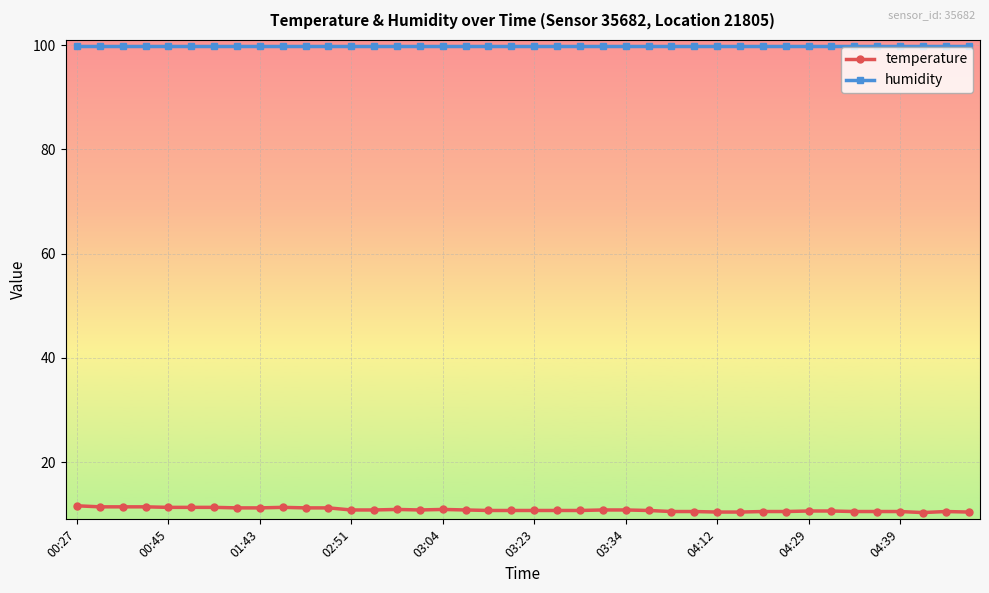

Which series has the largest total across all categories?

humidity